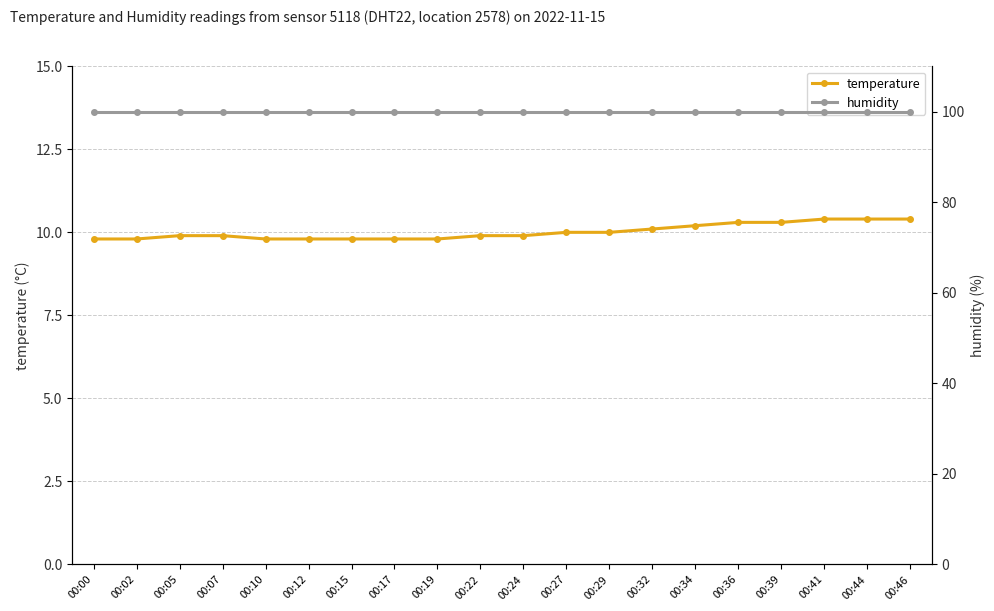

What is the value of the temperature point at the 17th from the left?

10.3